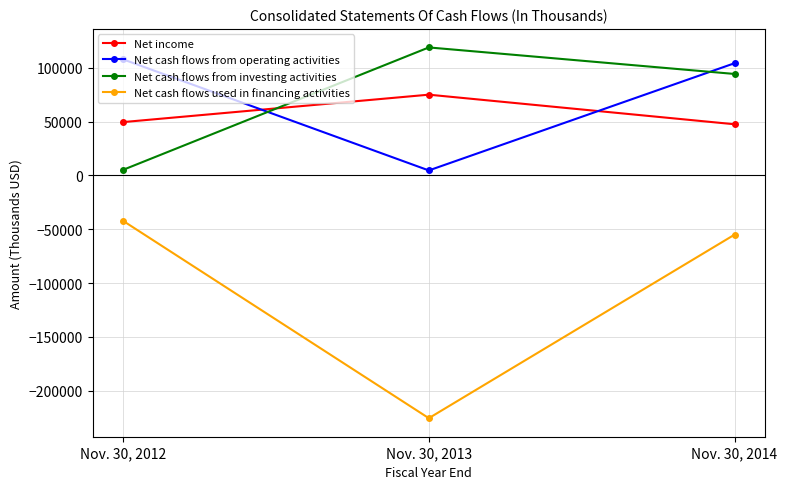

The value of Net cash flows from investing activities at Nov. 30, 2014 is 123985. True or false?

False